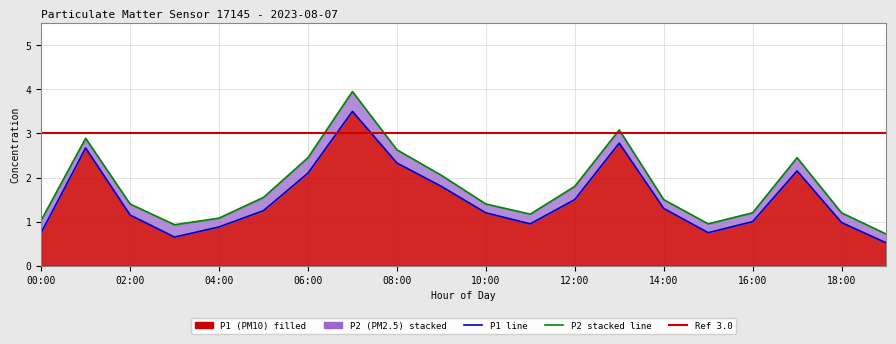

Is it true that the value at 00:00 is 0.4?

False